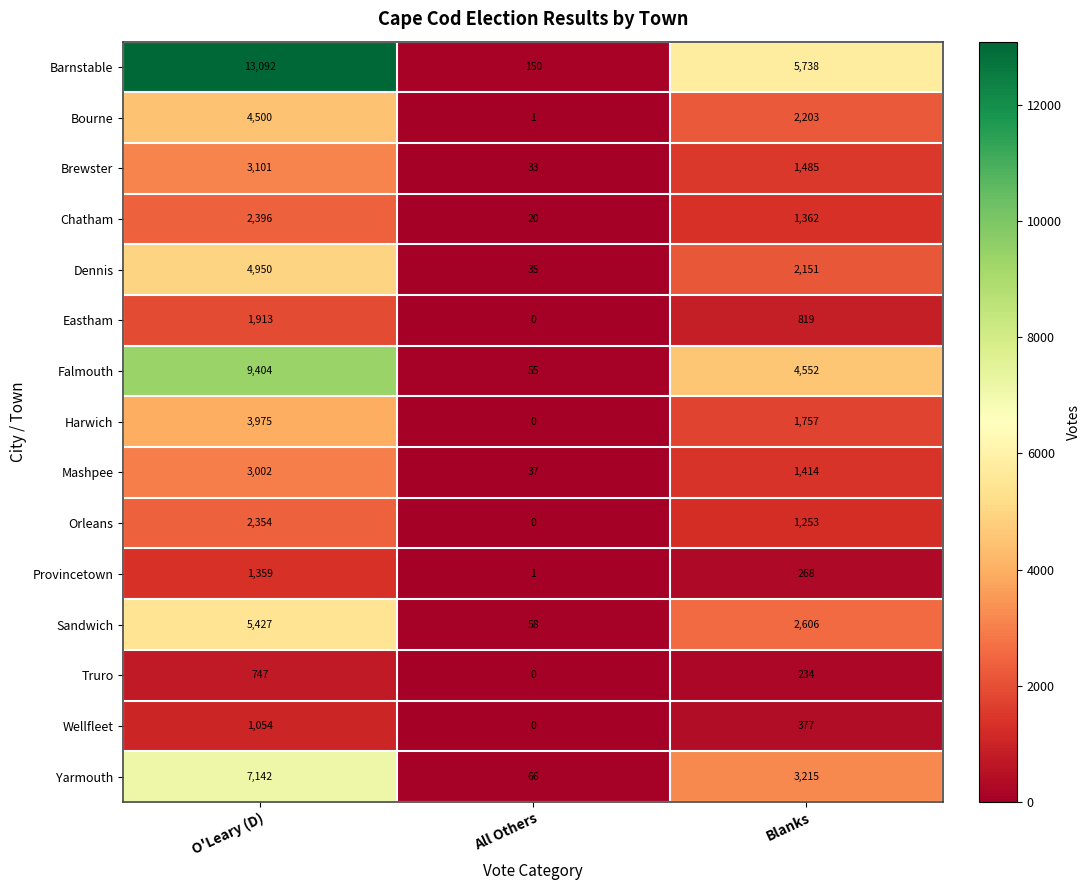

What value does the Chatham series have at Blanks?

1362